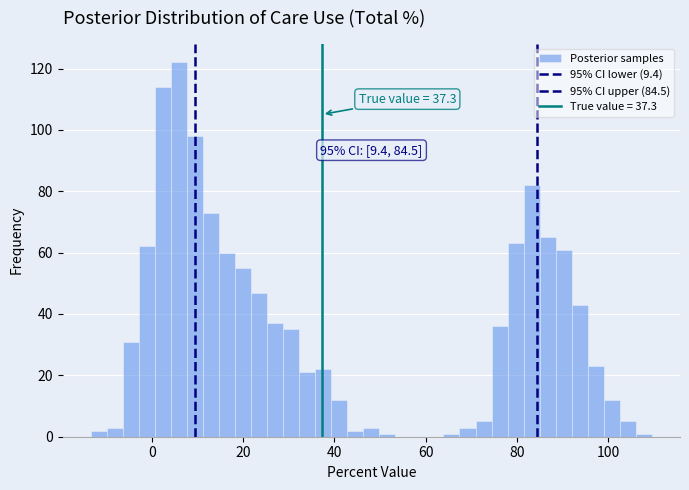

Read against the x-axis, roughly where is the centre of the tallest bar?

6